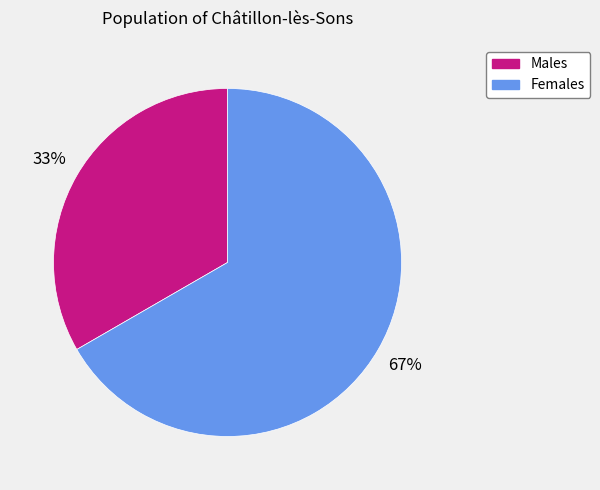

Is the sum of Females and Males greater than half?

Yes